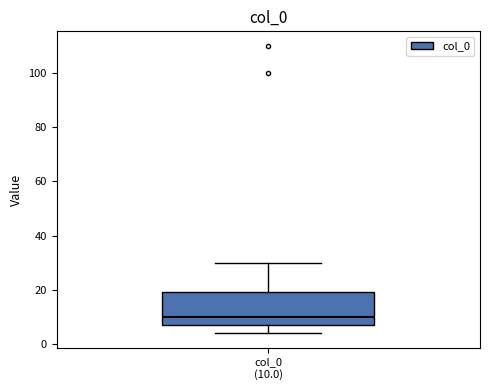

Transcribe this box plot: give where the median line is, the range the box spans, and where the two whiskers end, as read against the y-axis. The values are not printed on the chart, so give them approximately, as read against the axis.

median 10, box 8 to 20, whiskers 4 to 30